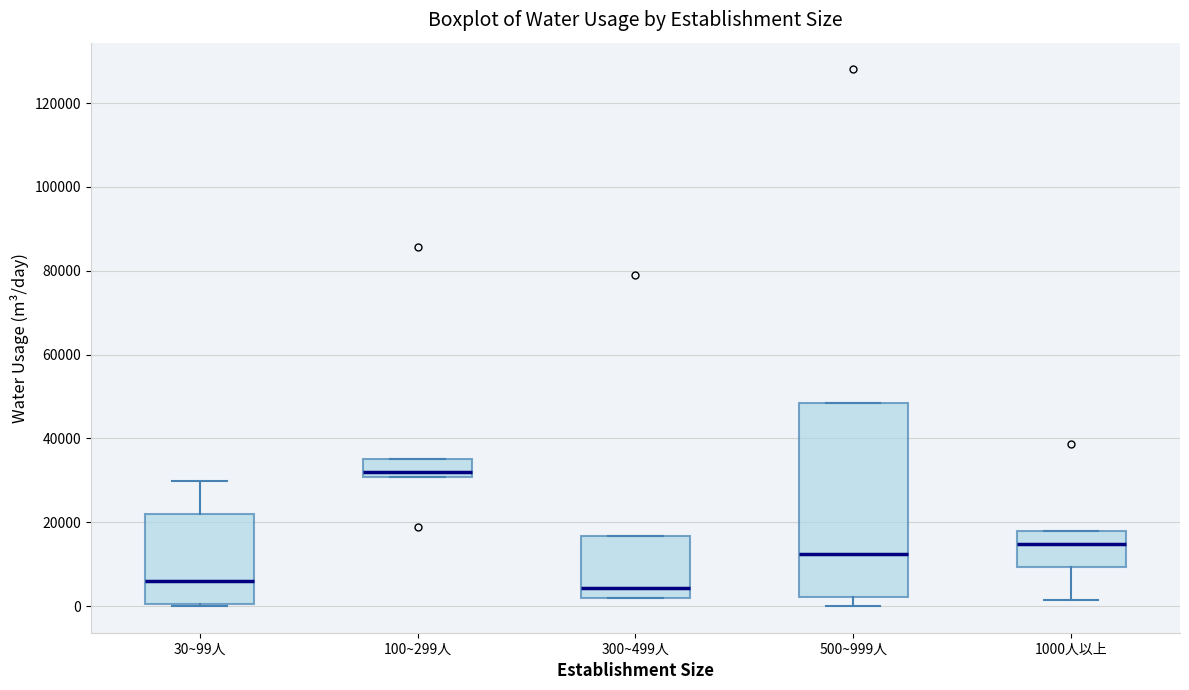

Which box is the tallest, from its lower edge to its upper edge?

500~999人